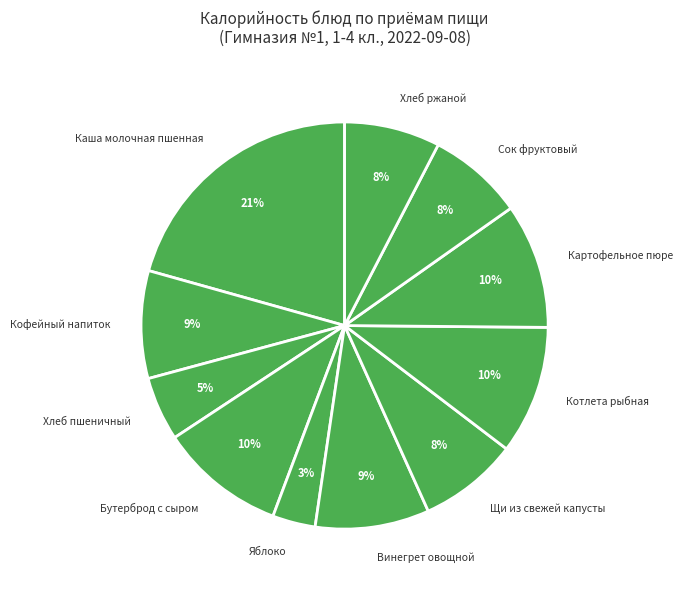

Is there any slice that represents more than half of the pie?

No